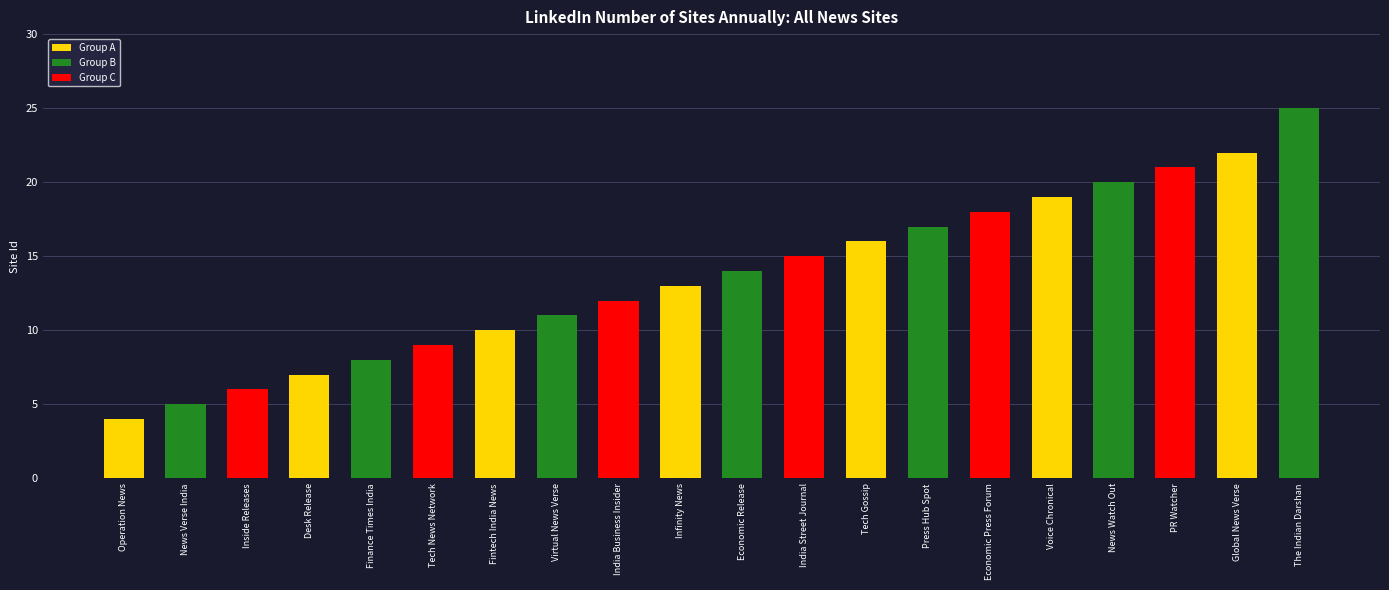

What is the label of the 4th bar from the right?

News Watch Out